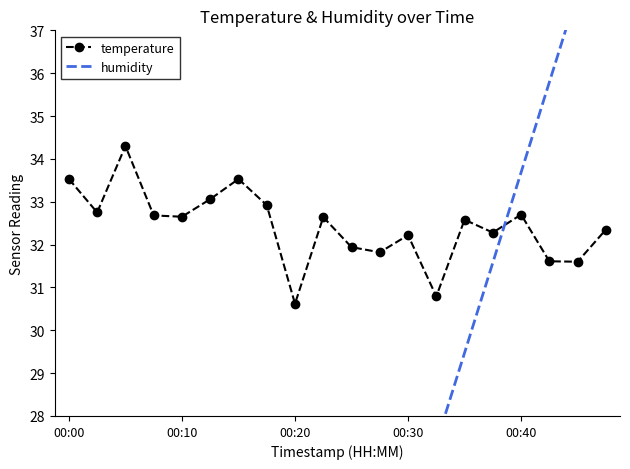

How many times do temperature and humidity cross each other?

1